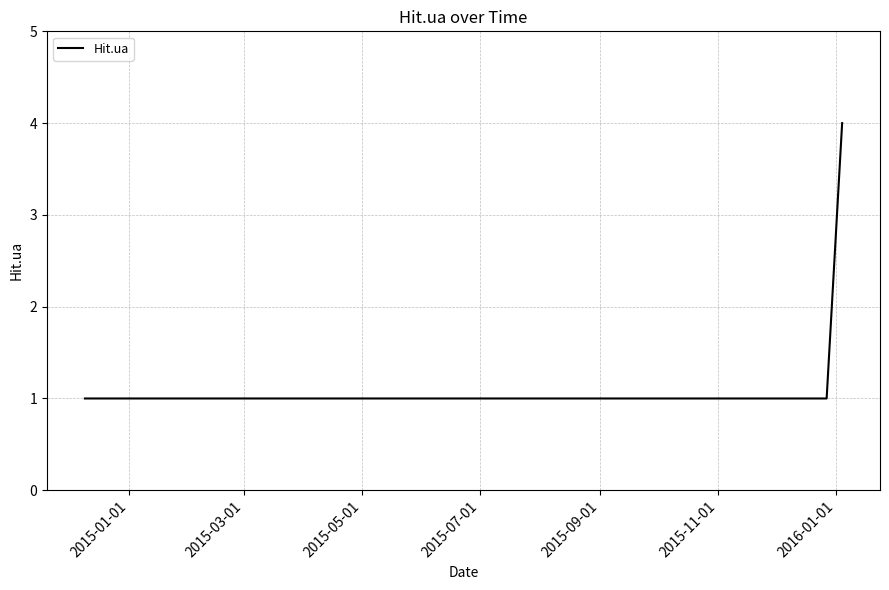

What is the greatest value displayed?

4